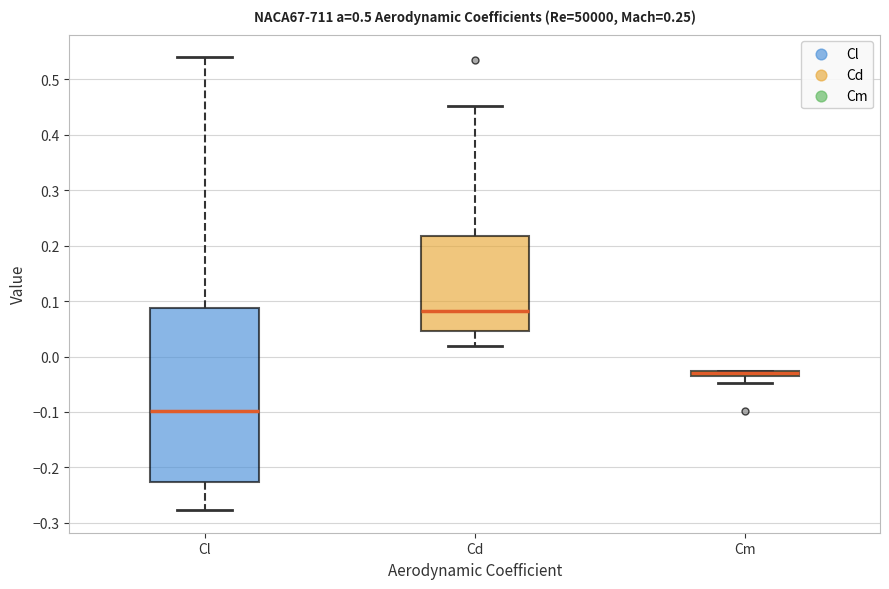

Where does the median line of the box for Cl sit on the y-axis? The values are not printed on the chart, so give them approximately, as read against the axis.

-0.10